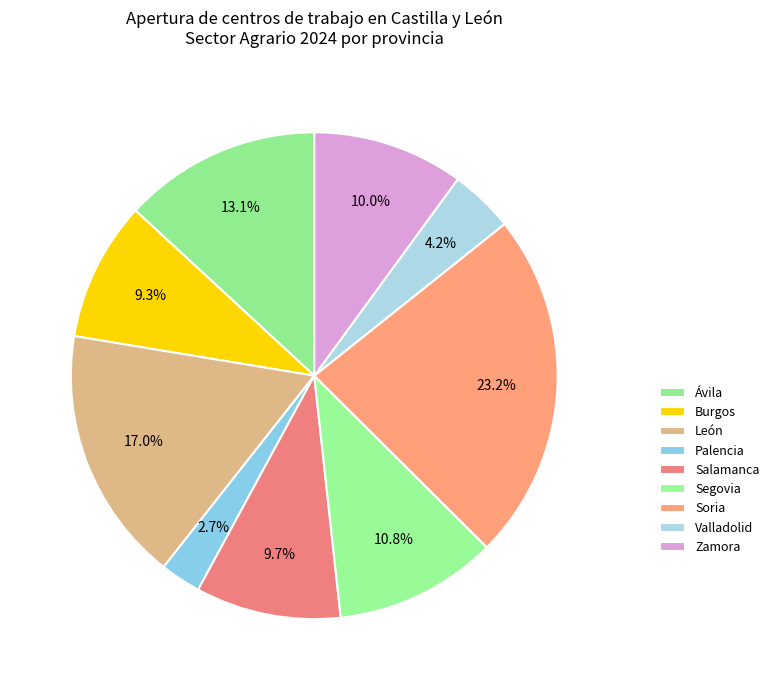

Count the number of slices in the pie.

9